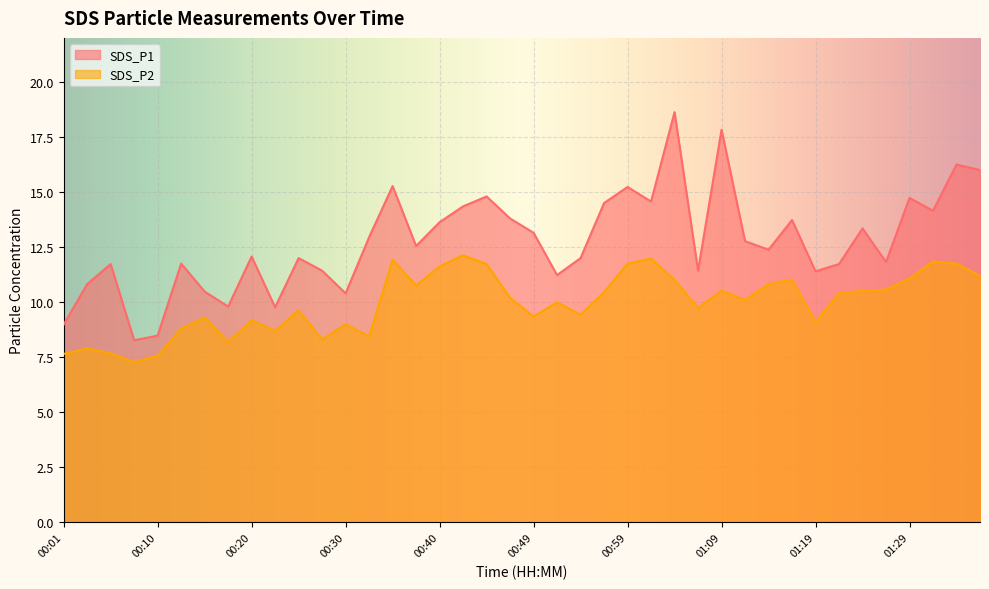

How many values in the SDS_P2 series are below 10?

18